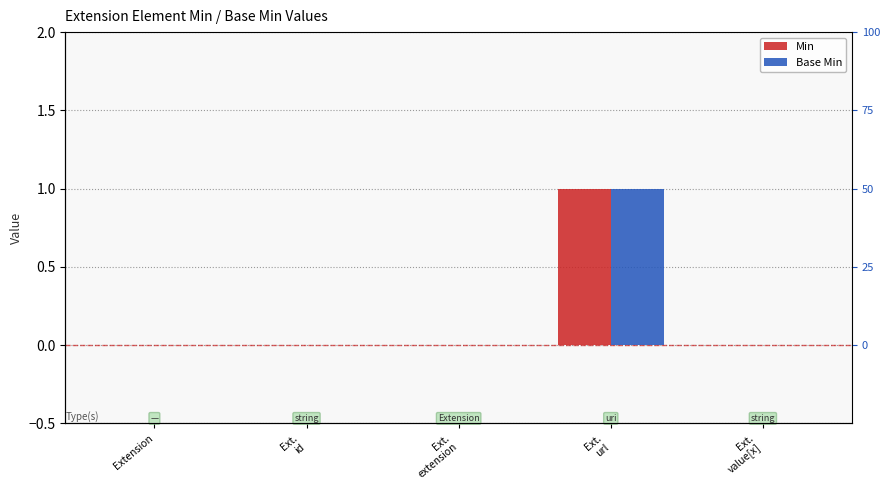

How many bars are there in total?

10